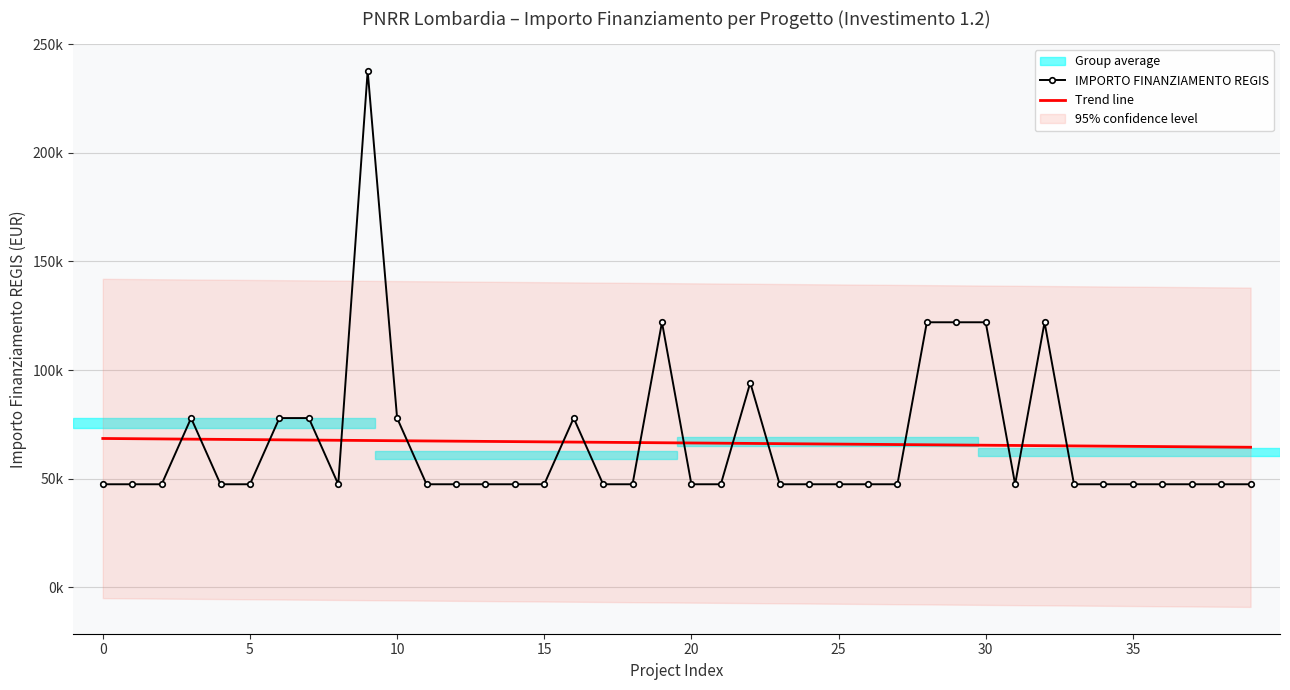

Is the value of IMPORTO FINANZIAMENTO REGIS at 16 greater than the value of Trend line at 29?

Yes